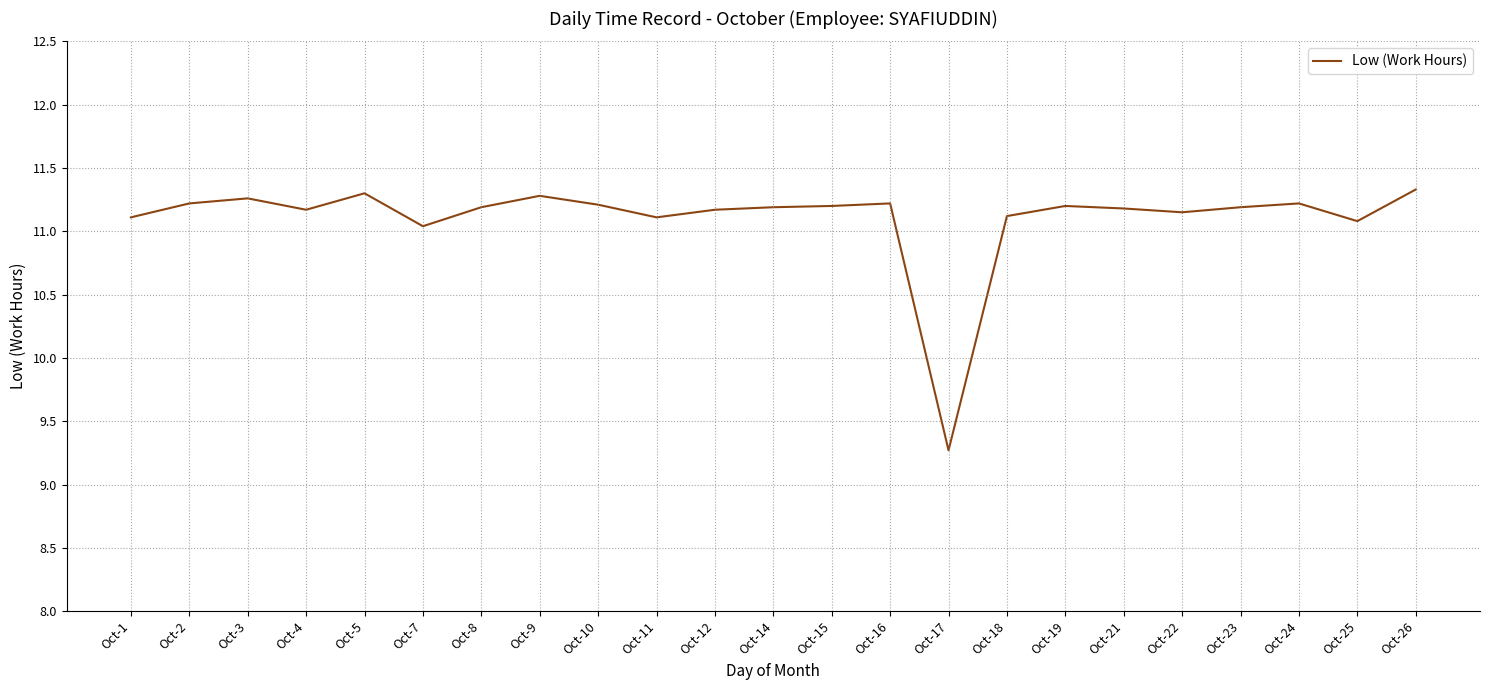

How many lines are shown in the chart?

1